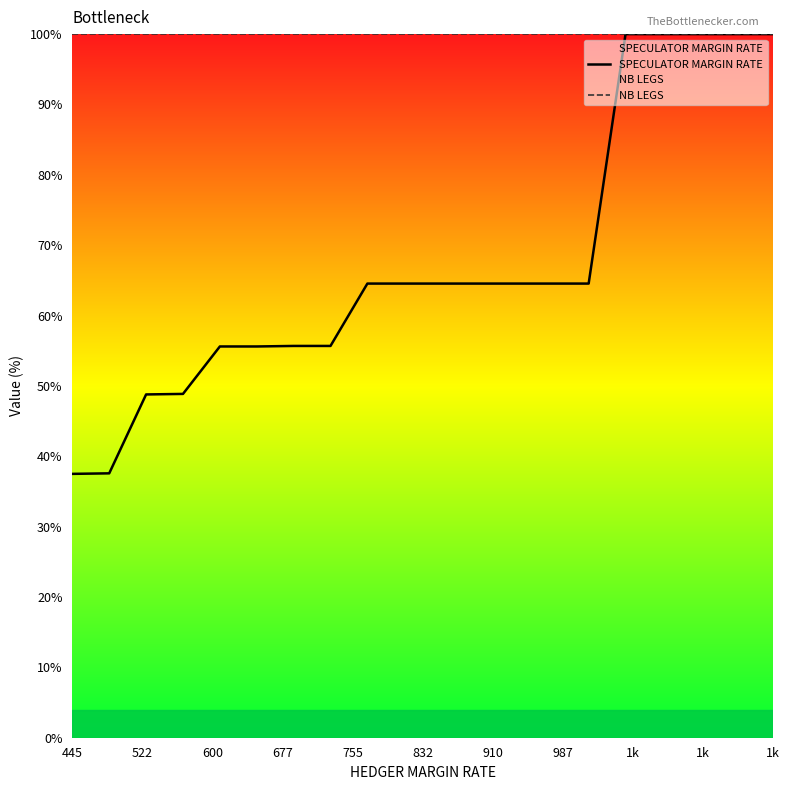

Is it true that SPECULATOR MARGIN RATE equals 13.7 at 445?

False